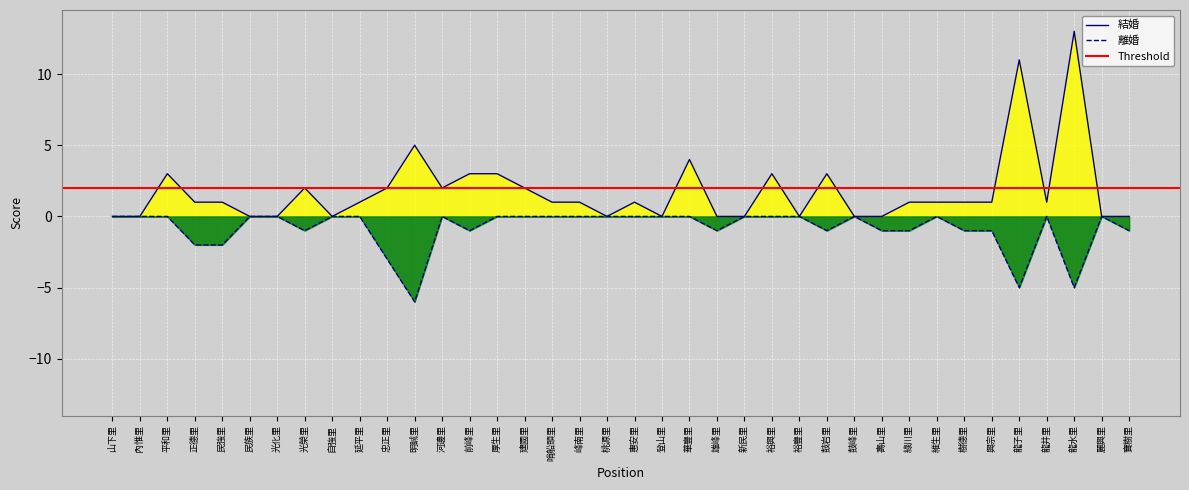

Which series has the largest total across all categories?

結婚